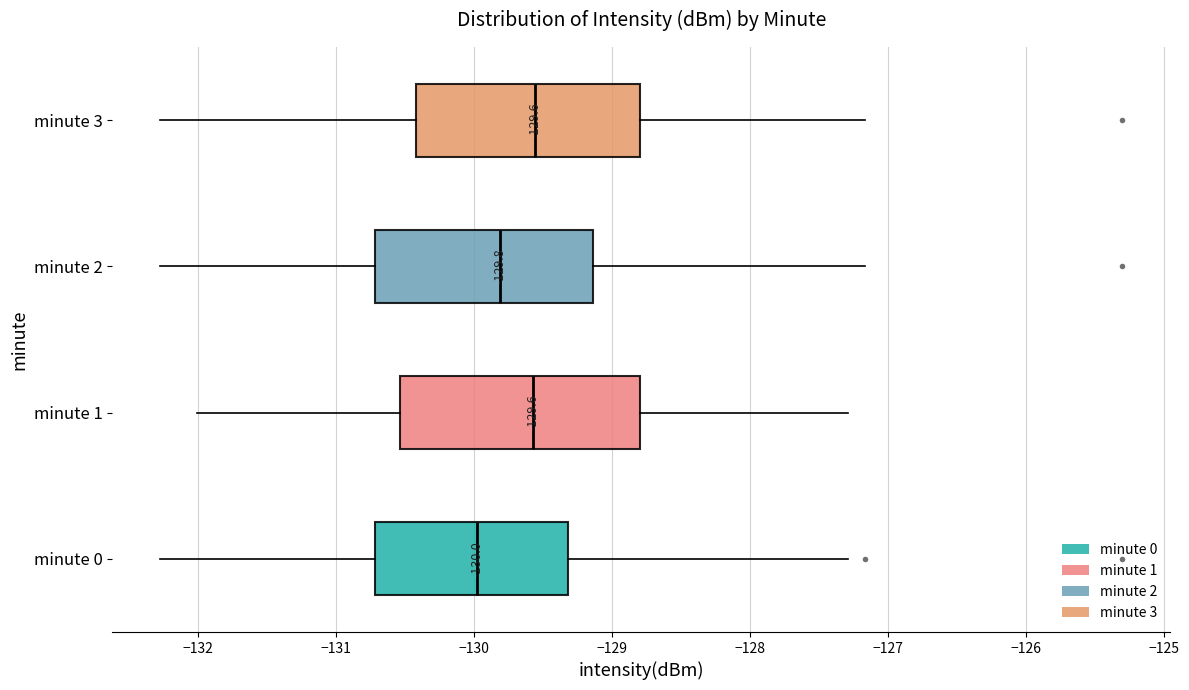

Which box is the widest, from its left edge to its right edge?

minute 1